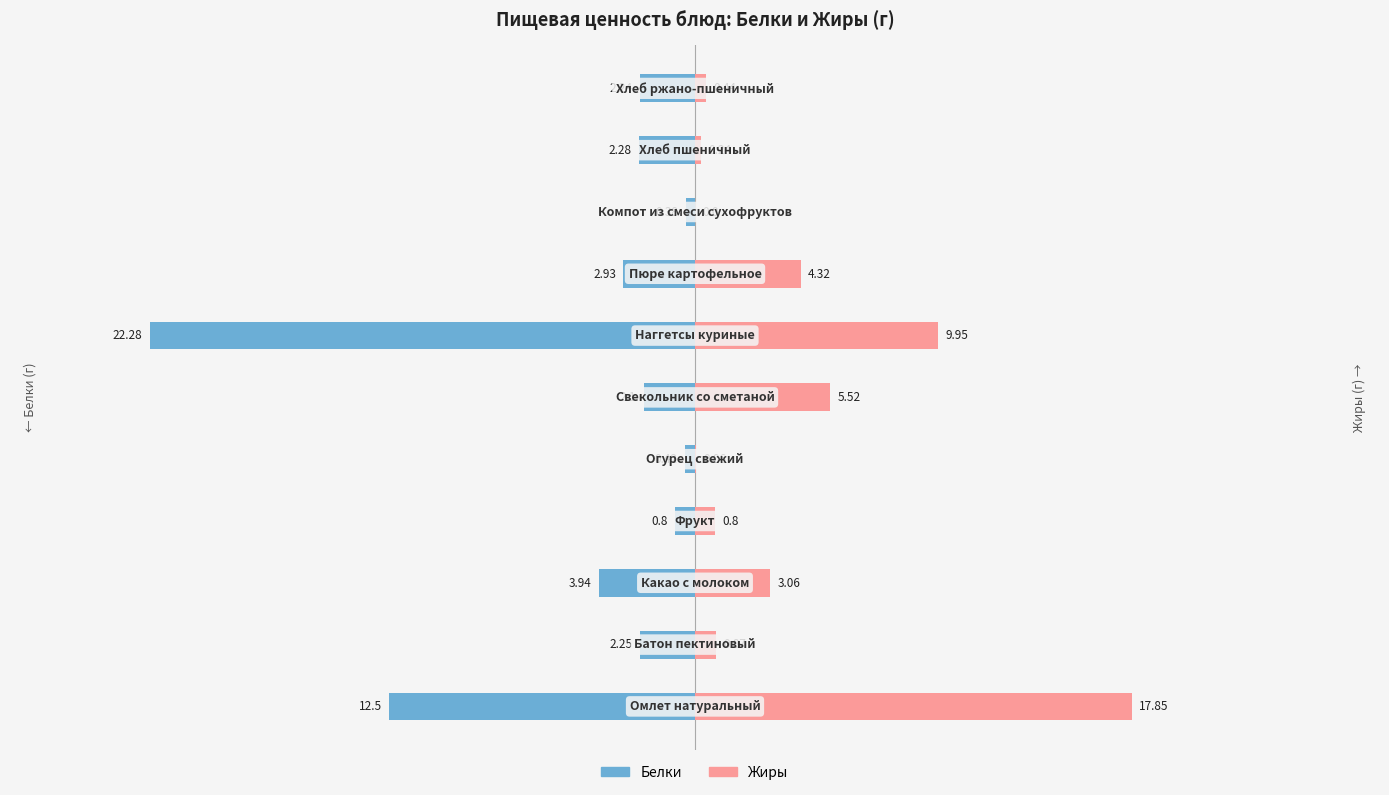

Reading right to left, what are all the values shown in this chart?

Белки: -2.2	-2.3	-0.4	-2.9	-22.3	-2.1	-0.4	-0.8	-3.9	-2.2	-12.5
Жиры: 0.4	0.2	0.0	4.3	9.9	5.5	0.1	0.8	3.1	0.9	17.9